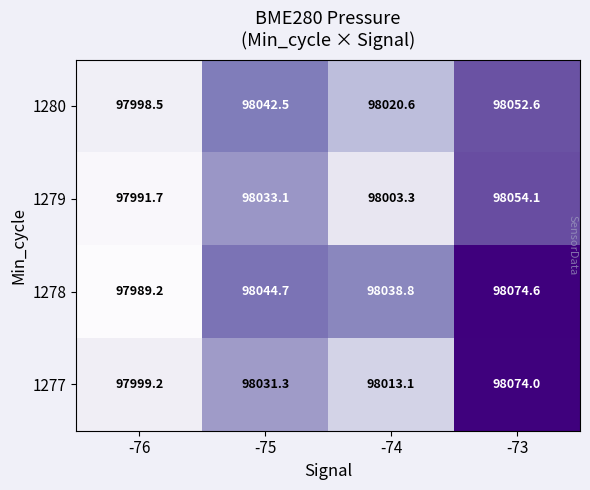

The 1279 series shows 98033.1 at -75. True or false?

True